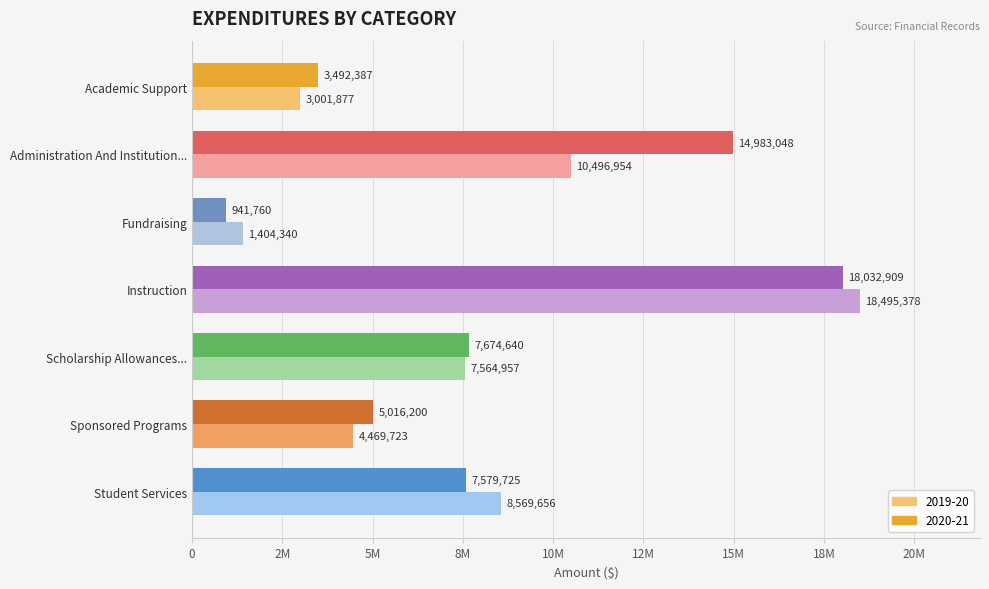

At how many categories does at least one series exceed 16853478?

1